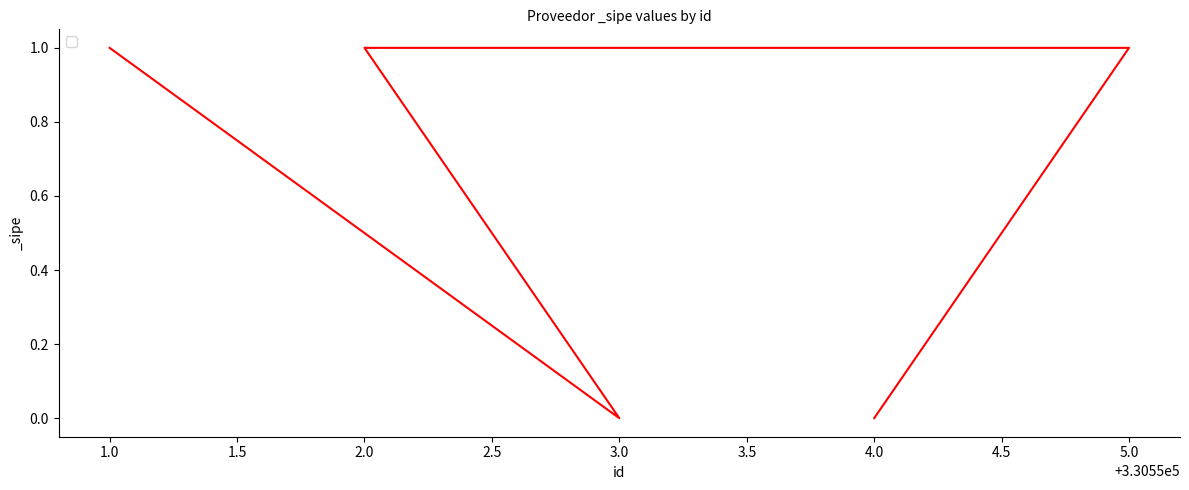

The value at 4.0 is -1. True or false?

False